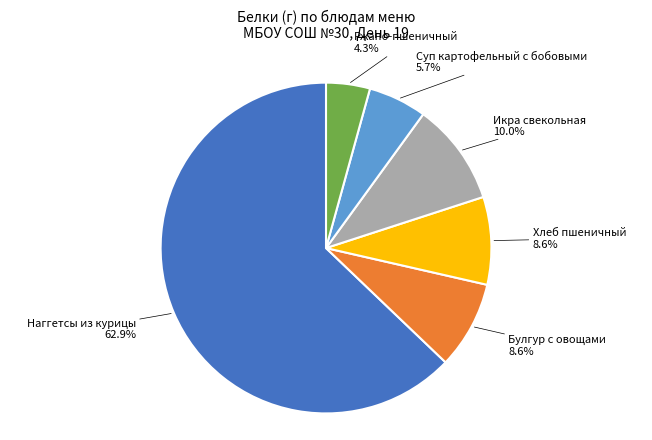

Is there a majority slice in this chart?

Yes